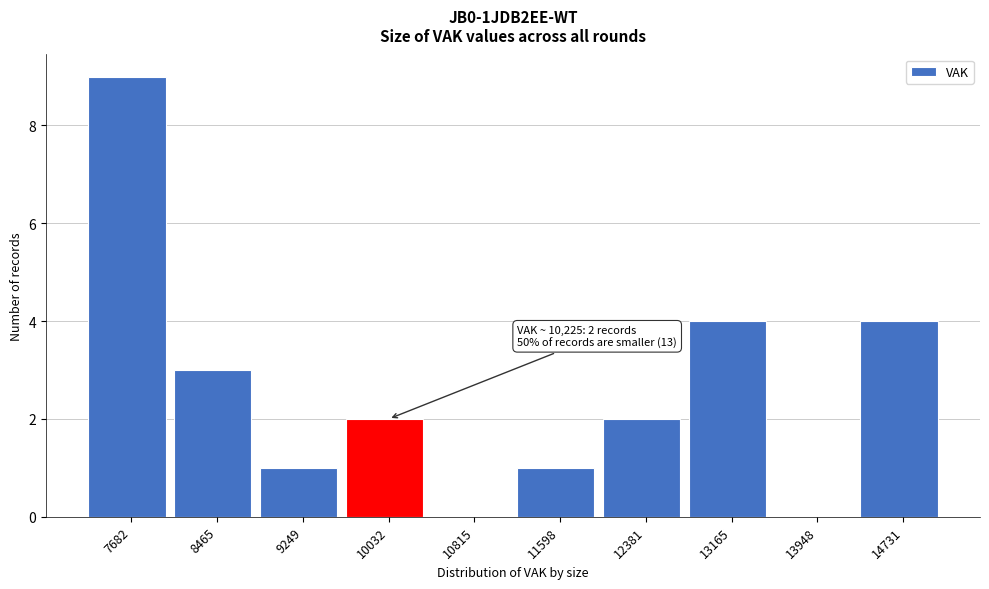

Which range on the x-axis has the tallest bar?

7300 to 8100